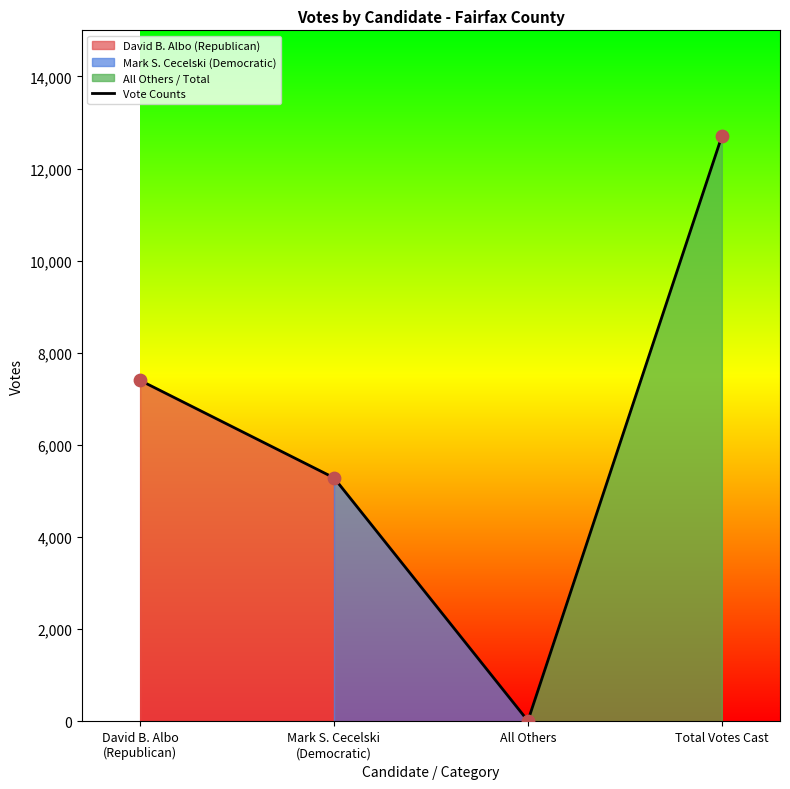

What is the change in value from Mark S. Cecelski
(Democratic) to Total Votes Cast?

+7414